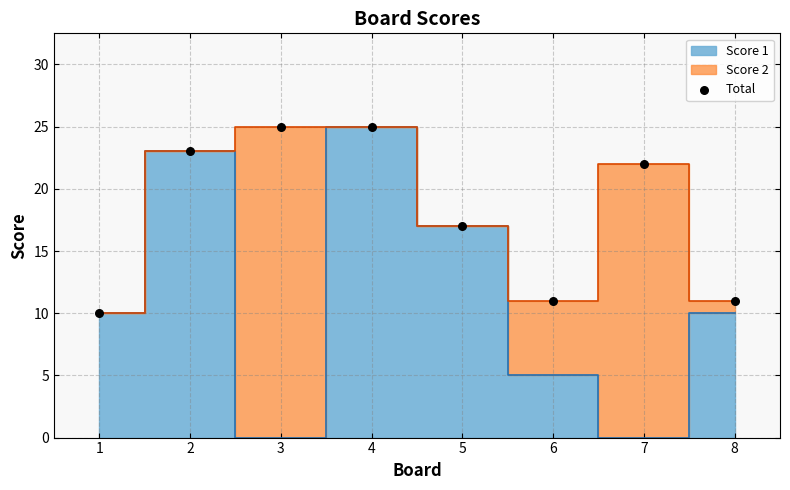

What is the range of X values (max minus min)?

7